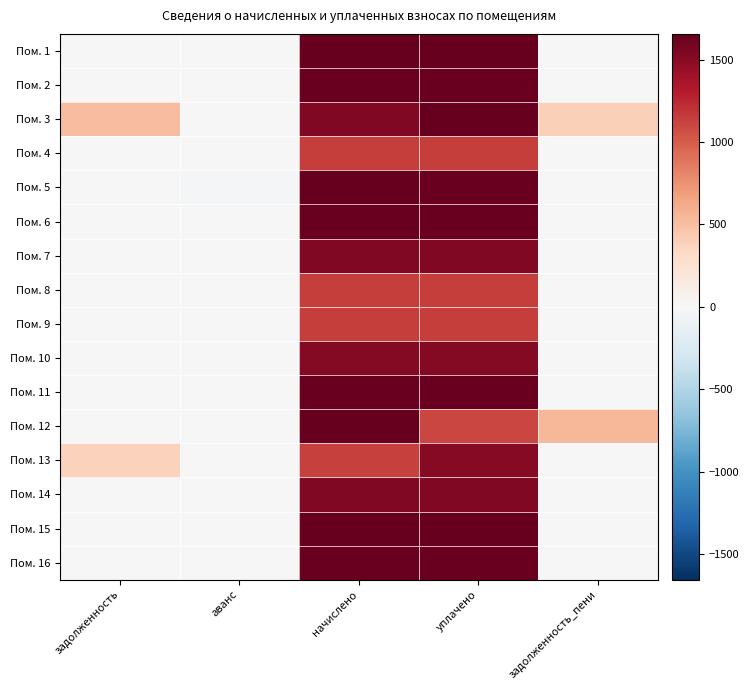

At which category is the sum across all series the highest?

начислено